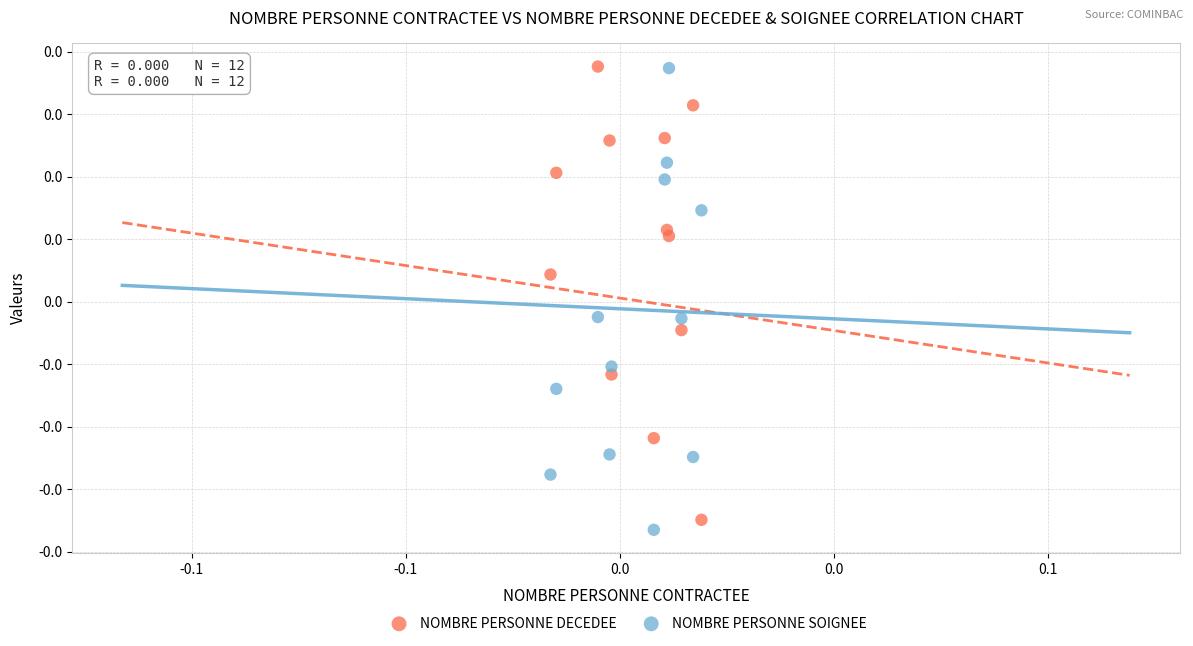

Which series contains the lowest Y value?

NOMBRE PERSONNE SOIGNEE